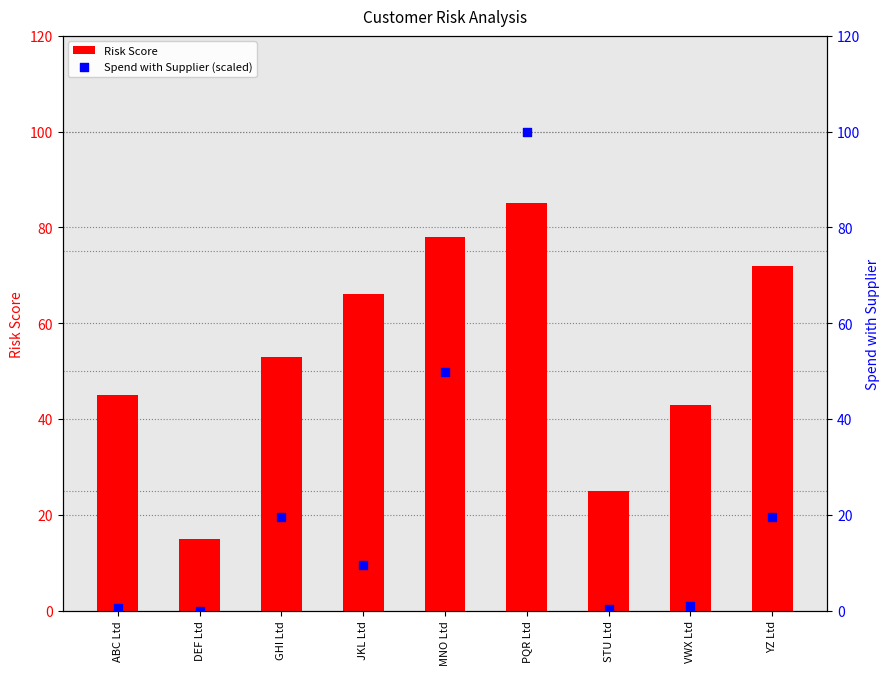

At how many categories does at least one series exceed 92?

1